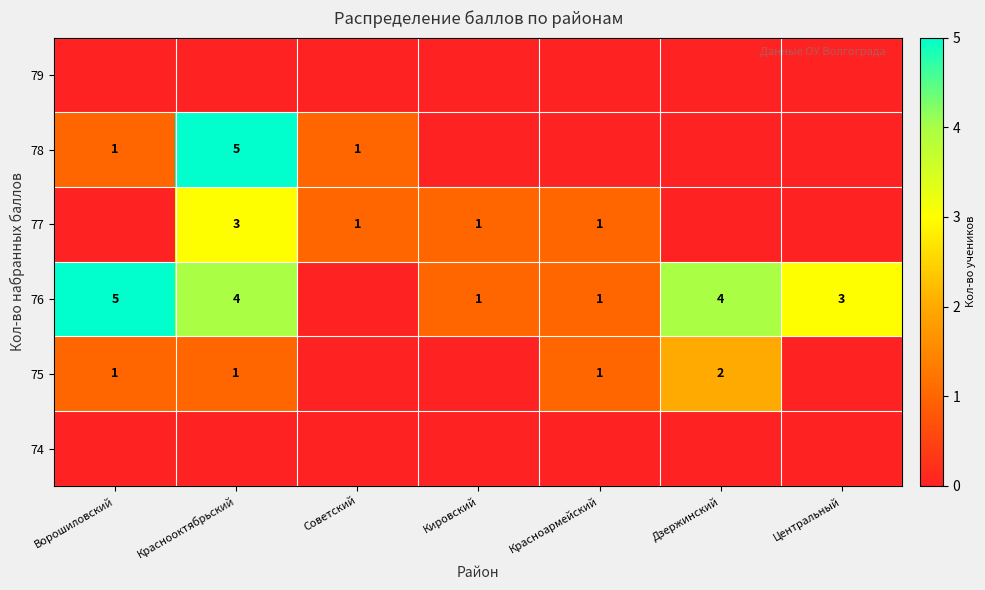

Which category has the highest value across all series?

Ворошиловский